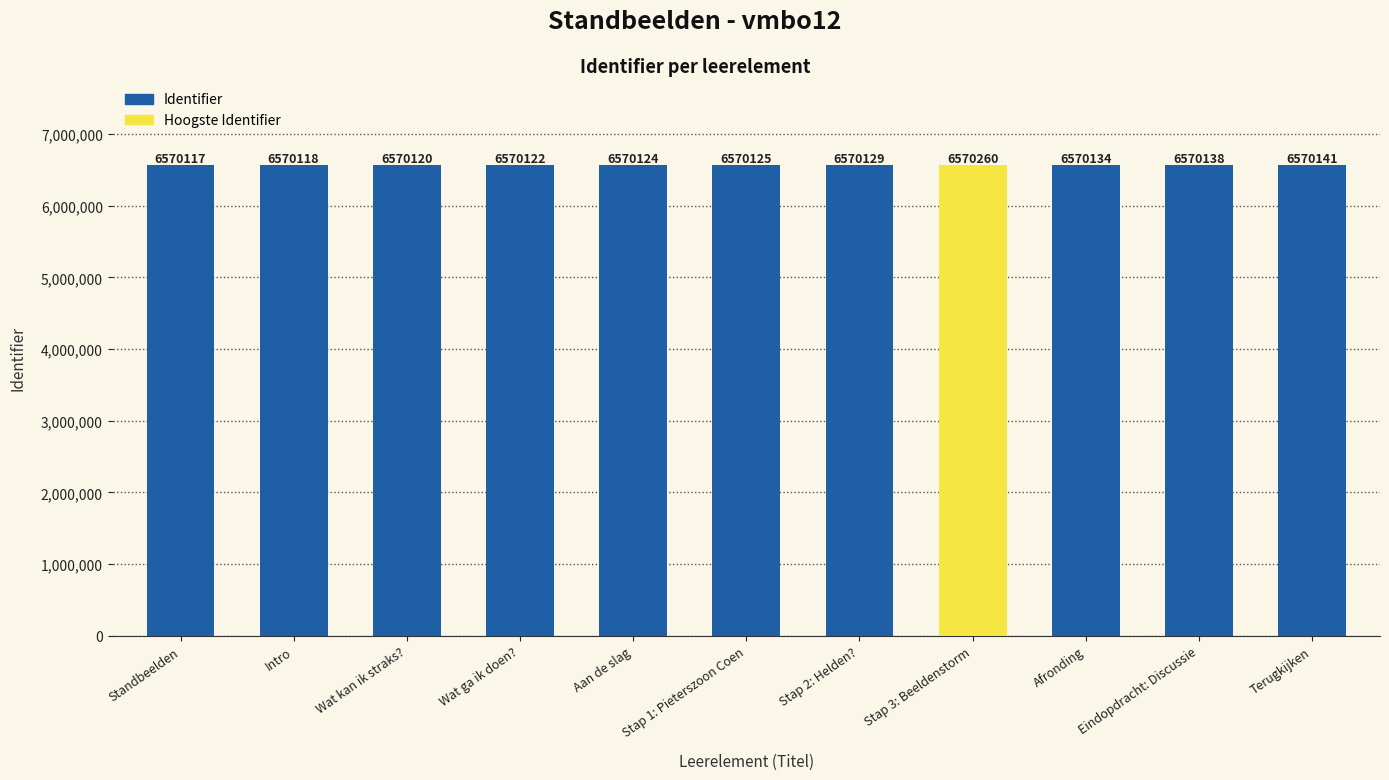

At which category does the chart reach its peak across all series?

Stap 3: Beeldenstorm